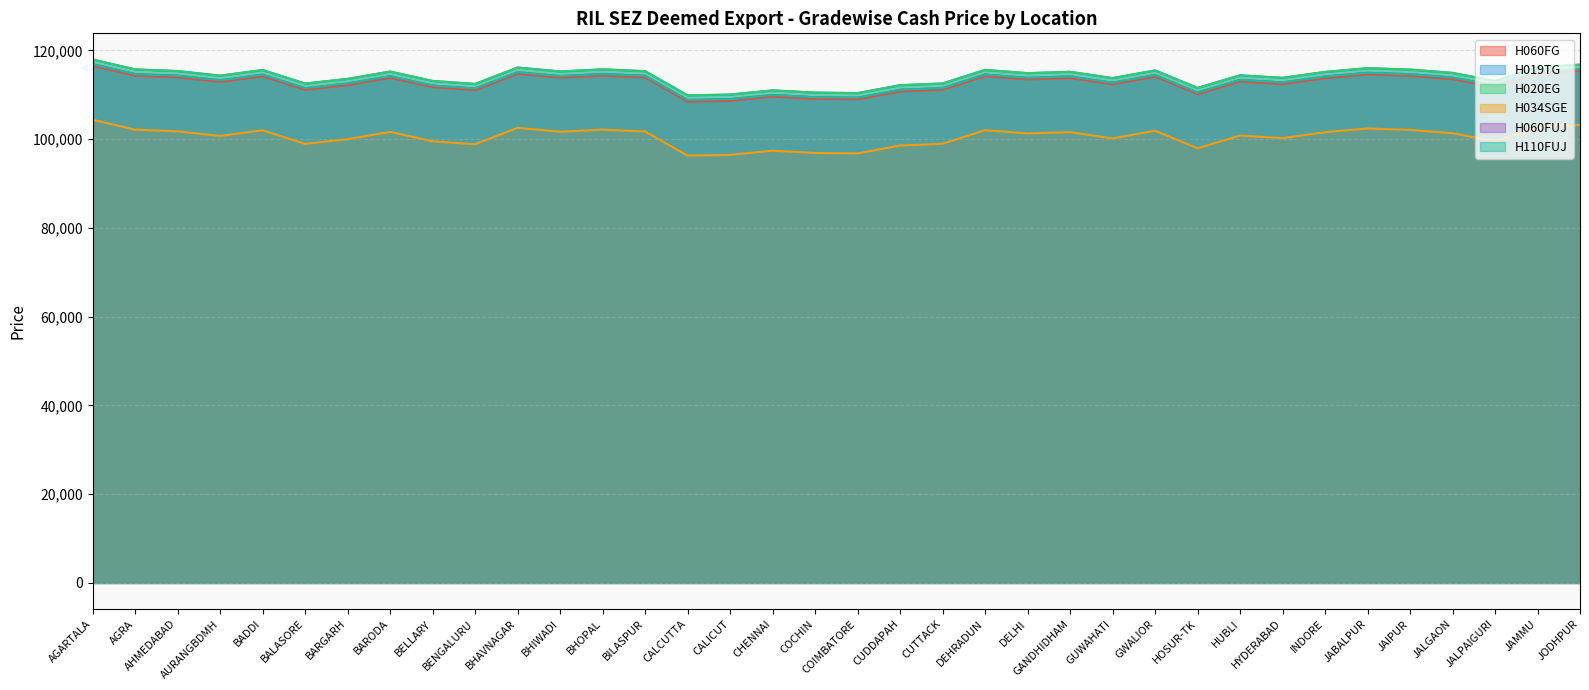

At how many categories does at least one series exceed 98476?

36